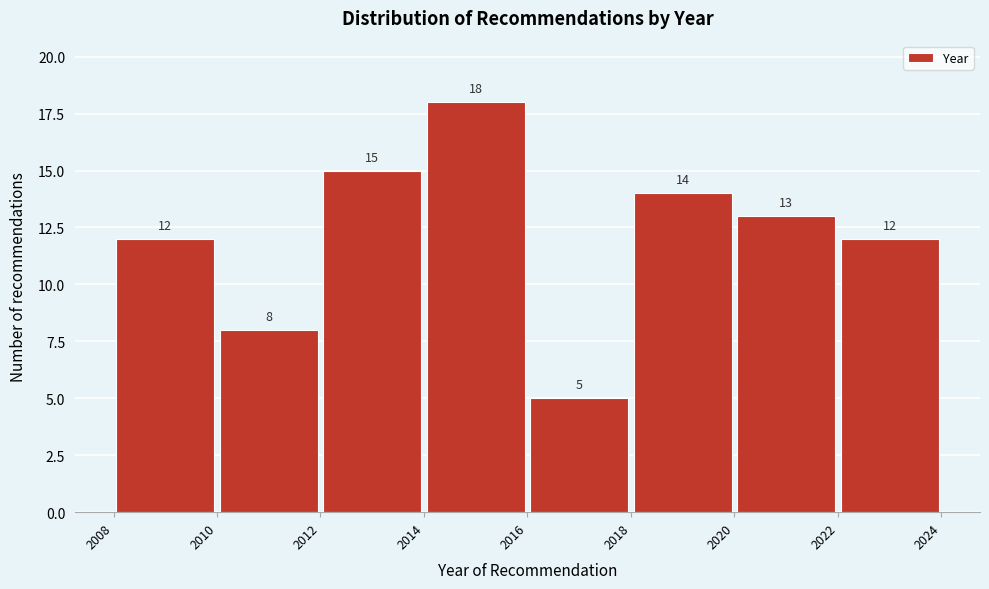

Which range on the x-axis has the tallest bar?

2014 to 2016